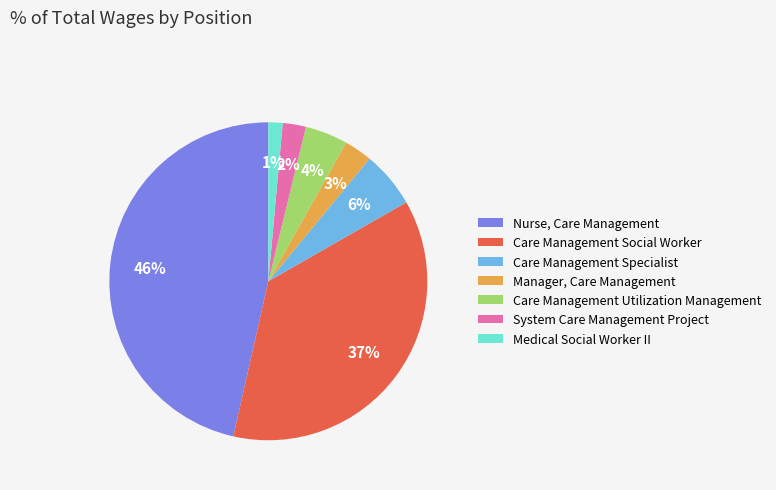

Is it true that Care Management Social Worker is 29% of the pie?

False